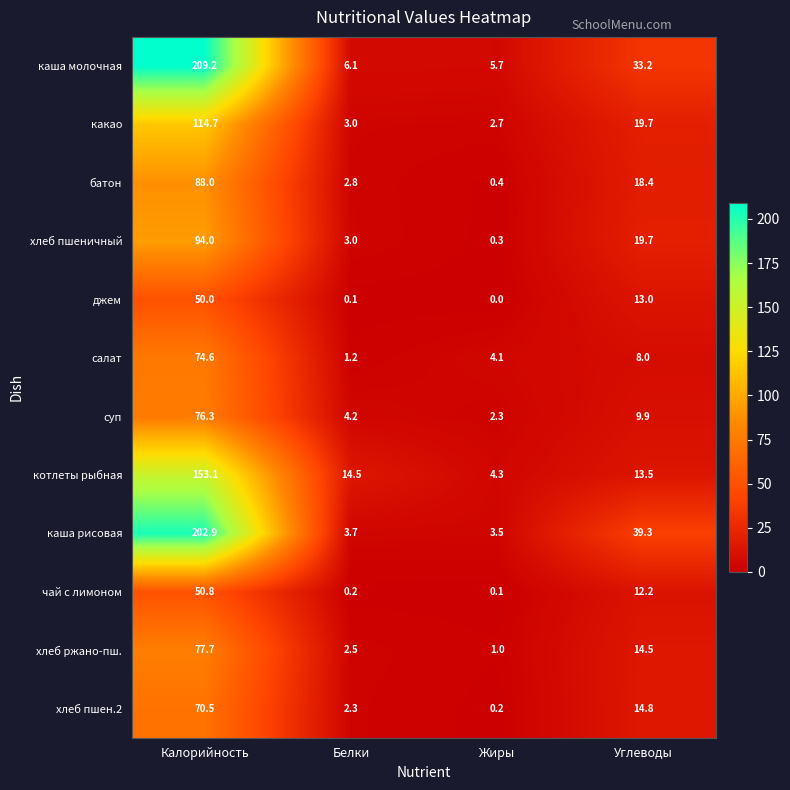

At which label is хлеб пшеничный closest to 47?

Углеводы